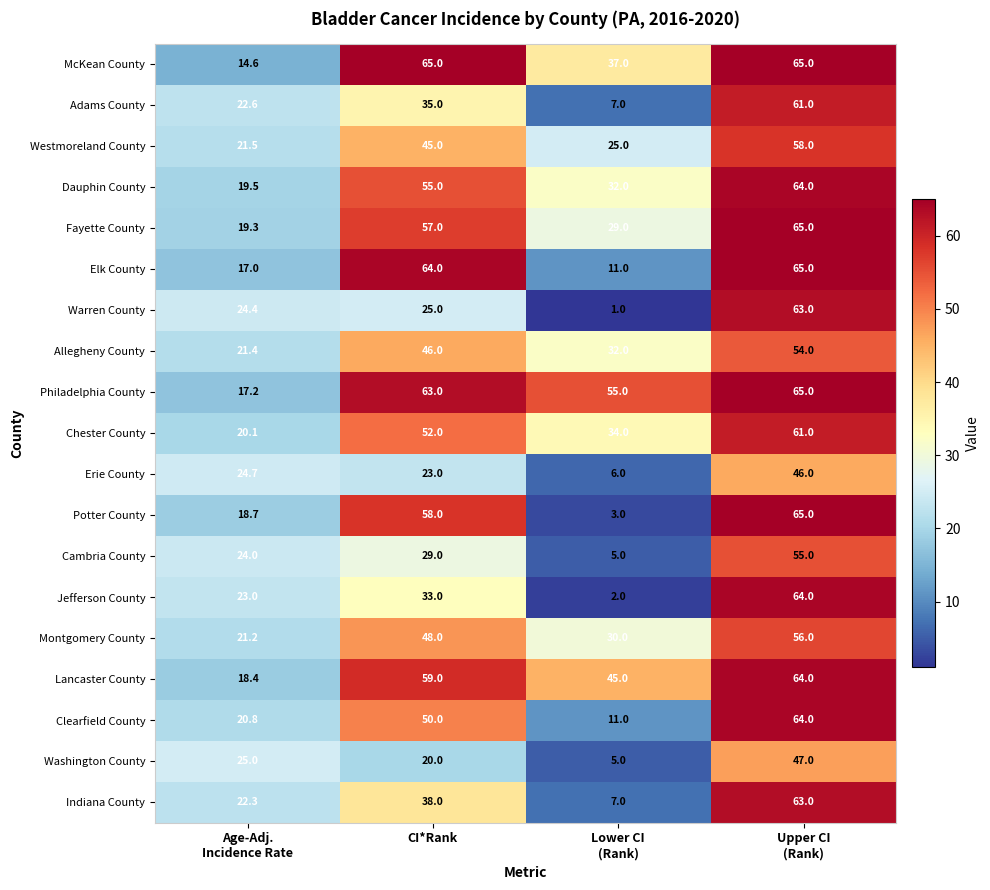

What is the spread (max minus min) of values at CI*Rank?

45.0